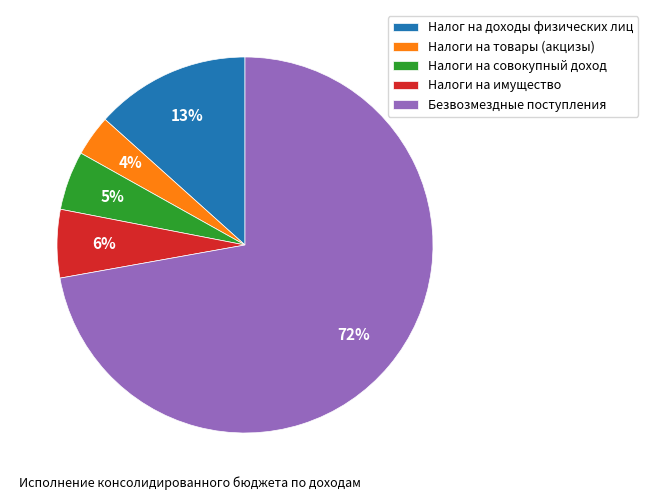

Combined, do Безвозмездные поступления and Налоги на товары (акцизы) account for over 50%?

Yes